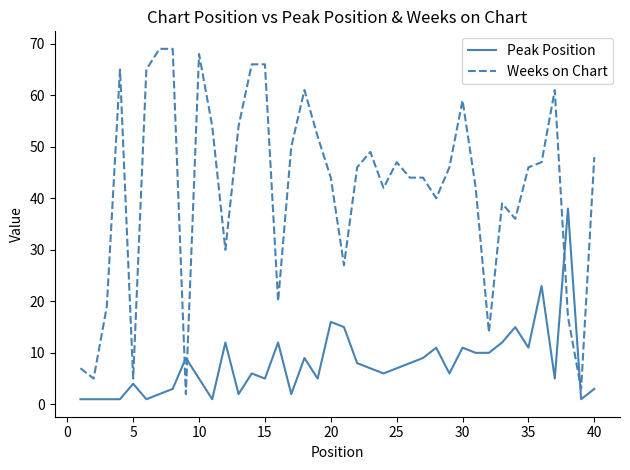

True or false: Peak Position and Weeks on Chart cross at least once.

True